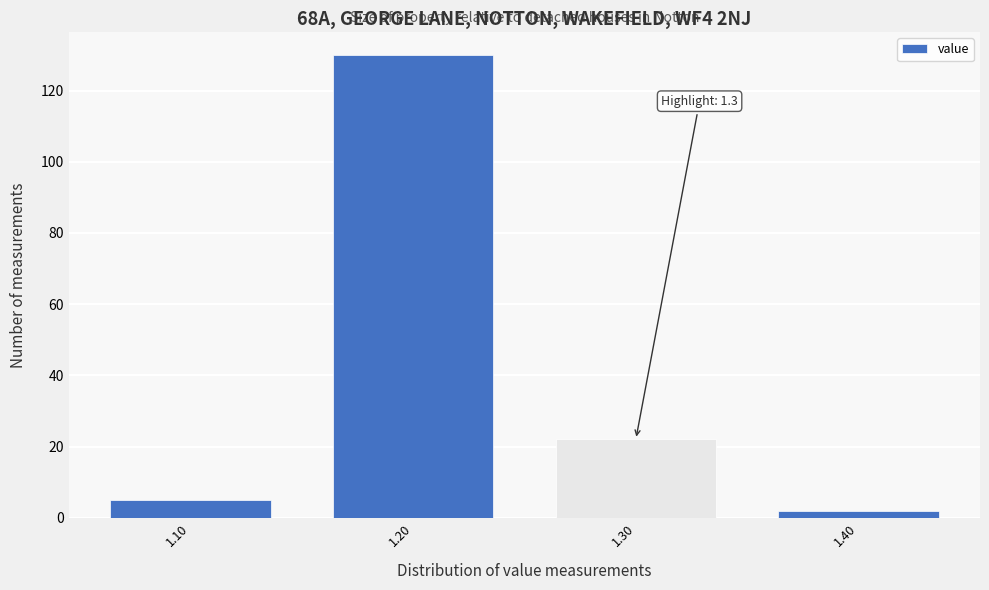

Which range on the x-axis has the tallest bar?

1.15 to 1.25